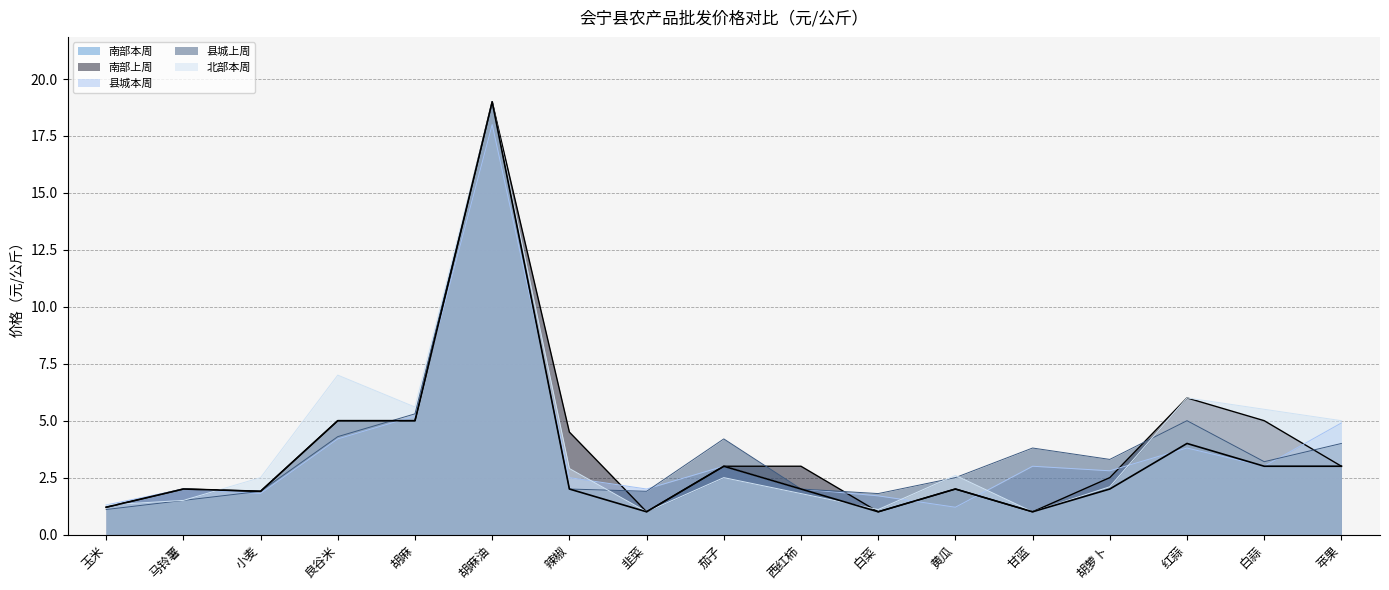

Which series has the largest range (max minus min)?

南部本周